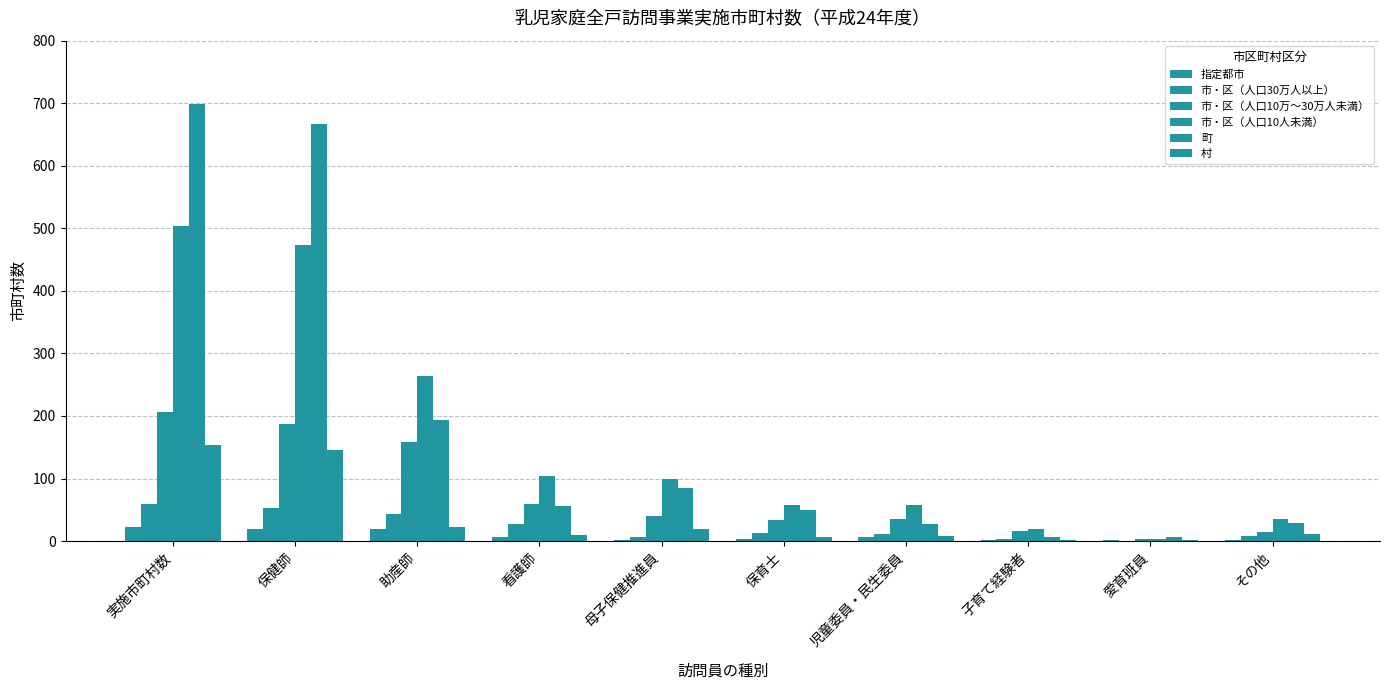

At how many categories does at least one series exceed 273?

2